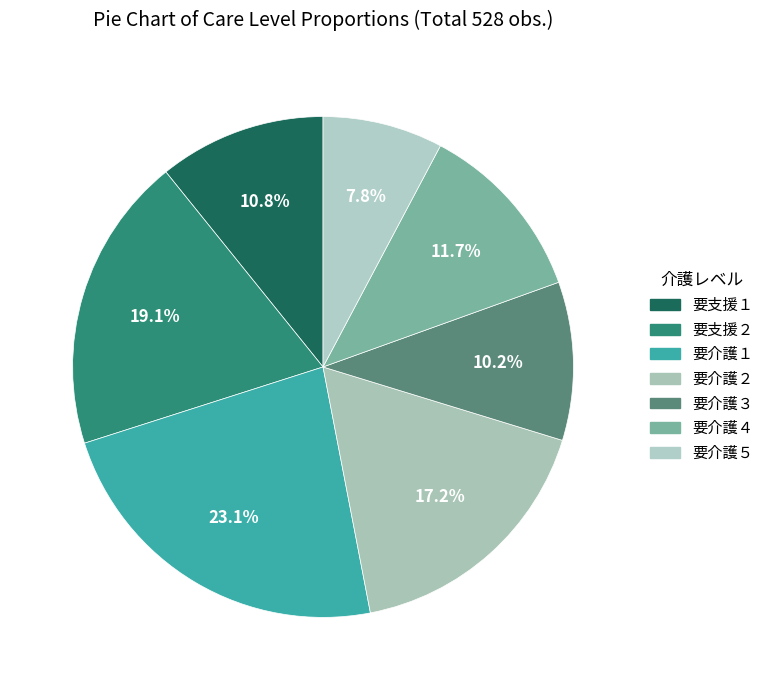

What is the largest slice in the pie chart?

要介護１